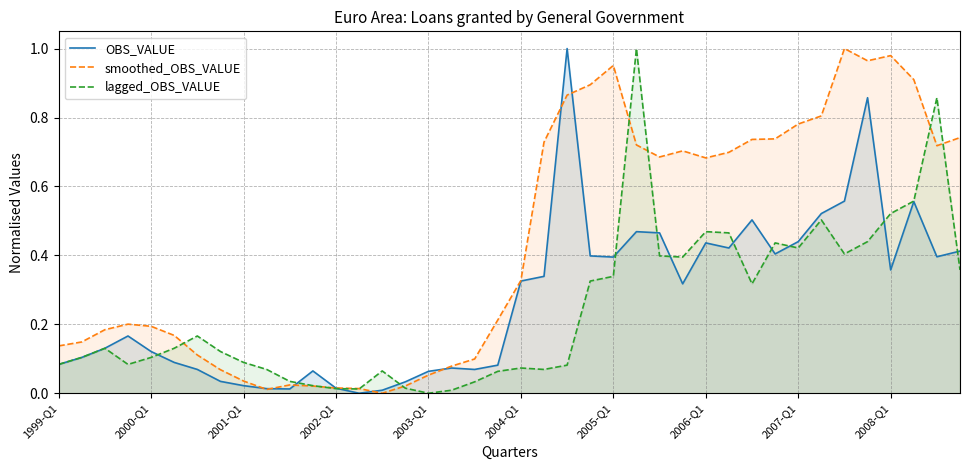

What is the value of the smoothed_OBS_VALUE point at the 39th from the left?

0.7